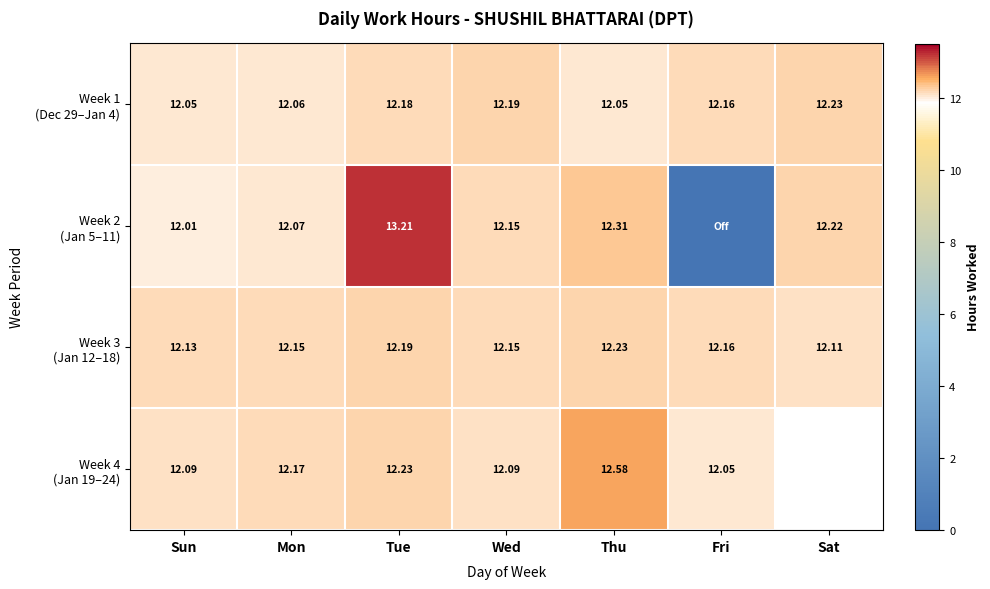

Rank the series at Sat from lowest to highest value.

Week 3 (Jan 12–18), Week 4 (Jan 19–24), Week 2 (Jan 5–11), Week 1 (Dec 29–Jan 4)